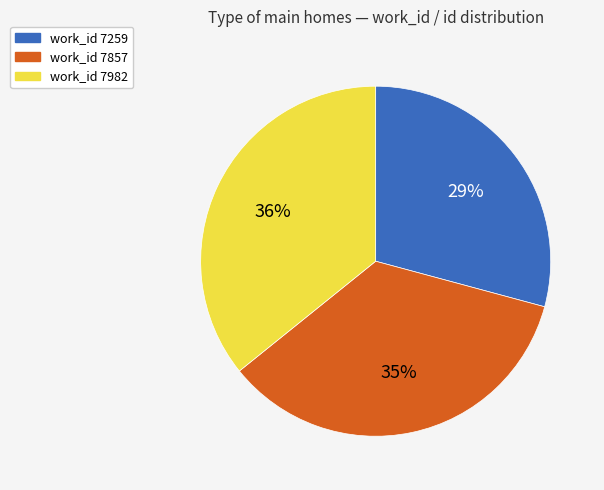

To the nearest percent, what is the difference between the largest and smallest slice percentages?

7%